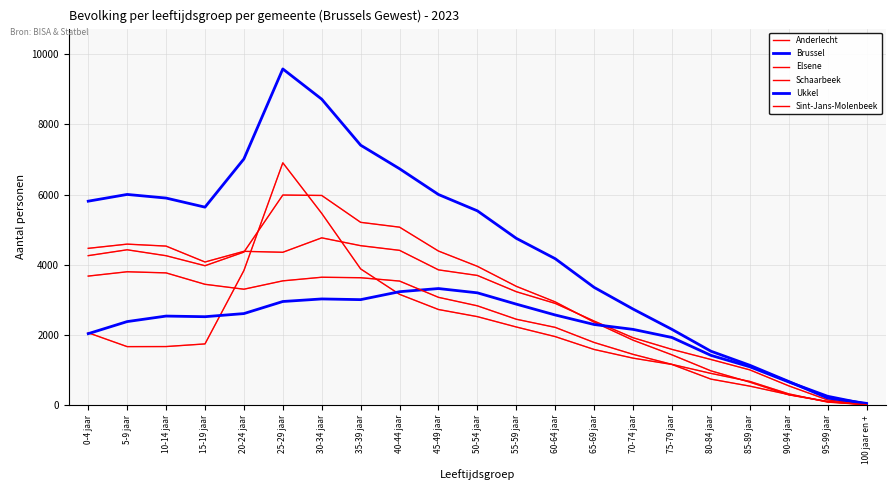

Does the chart have visible grid lines?

Yes